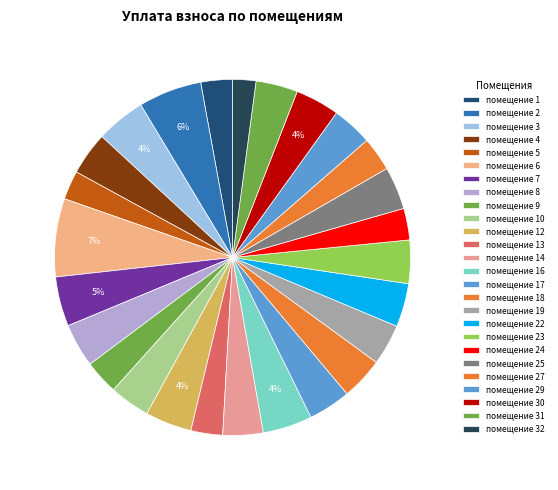

Count the number of slices in the pie.

26